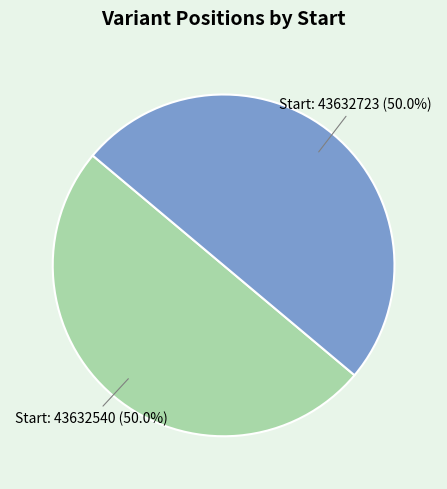

Rank the categories by value from highest to lowest.

43632723, 43632540